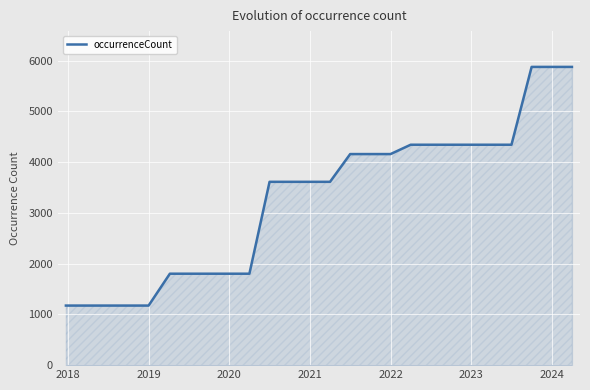

What is the difference between the maximum and minimum values?

4704